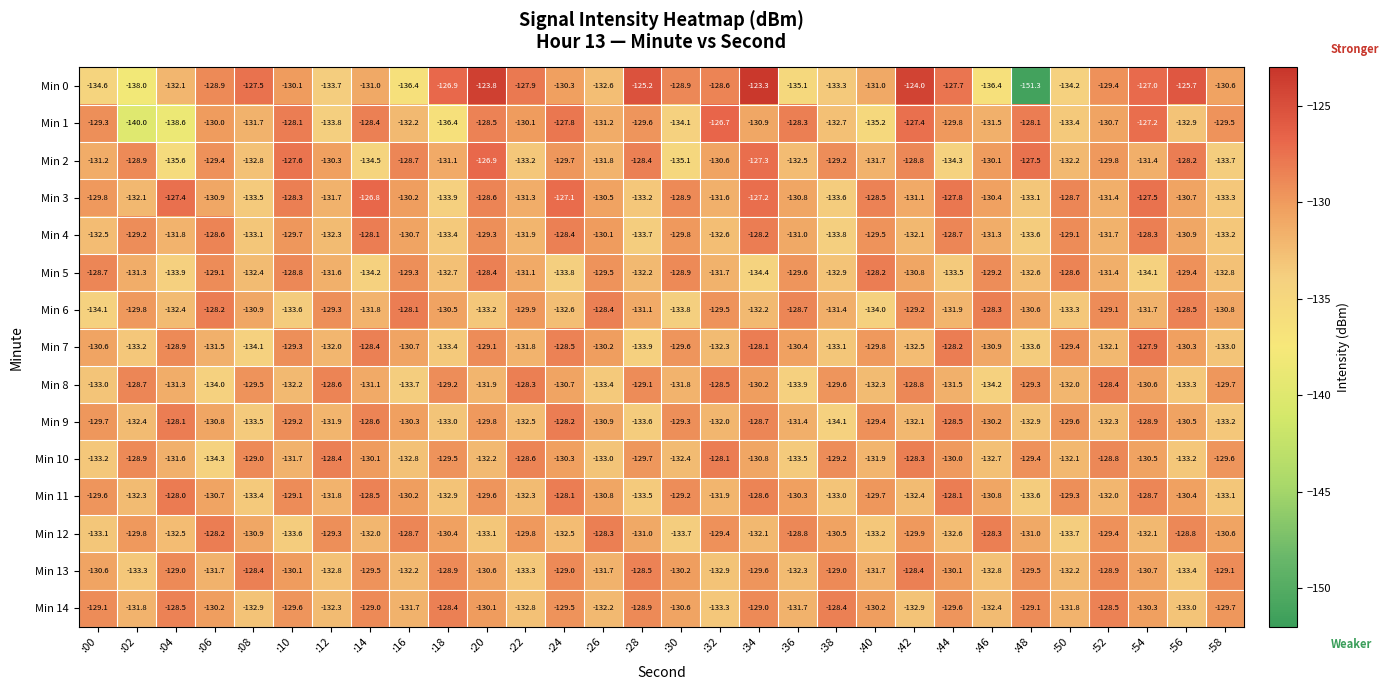

The value of Min 5 at :56 is -88.7. True or false?

False